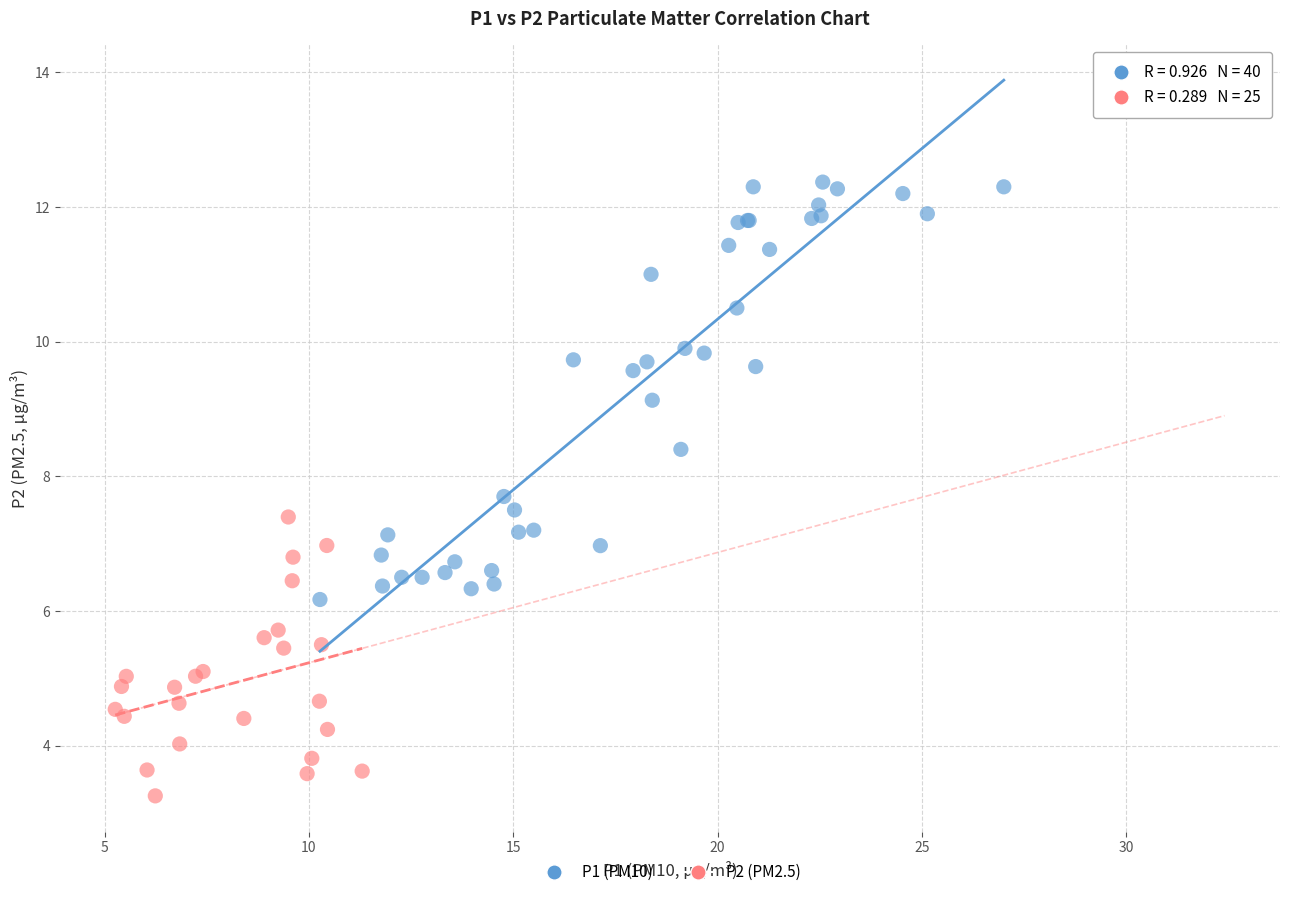

Which series contains the highest Y value?

P1 (PM10)